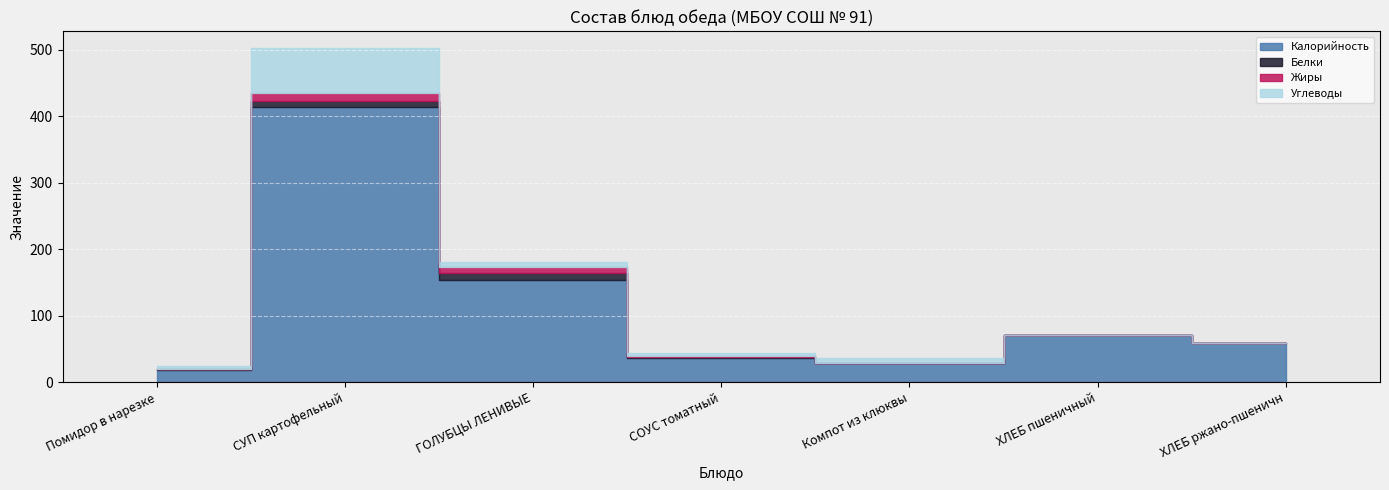

Which label corresponds to the smallest value in the chart?

ХЛЕБ пшеничный